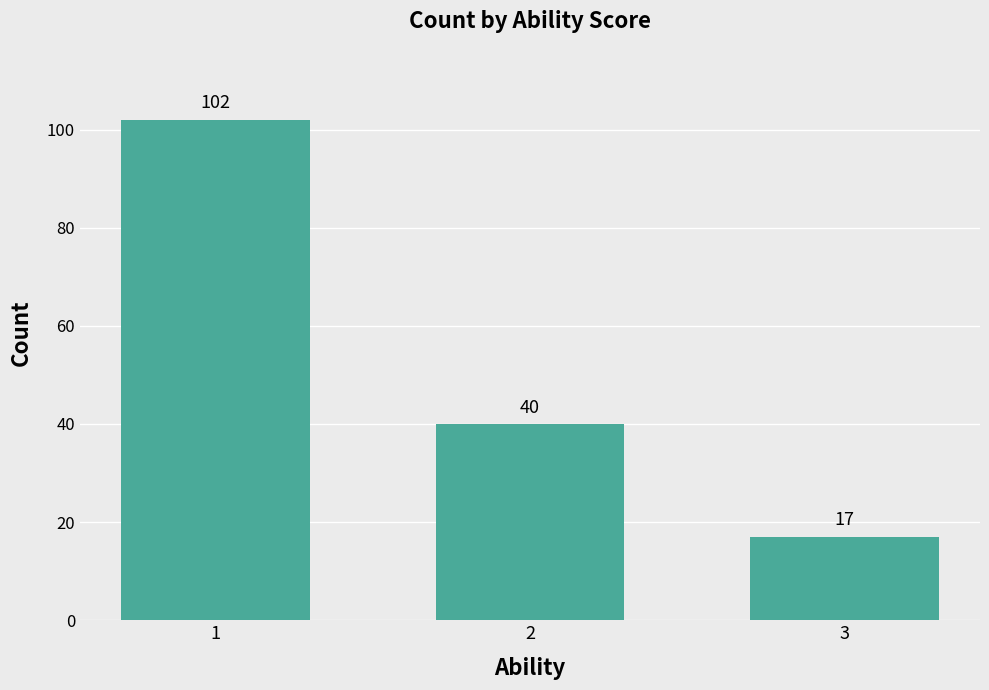

At which category does the chart reach its minimum across all series?

3